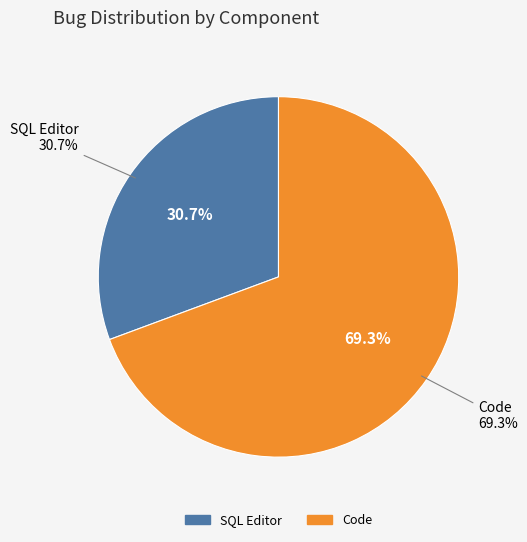

What is the largest slice in the pie chart?

Code